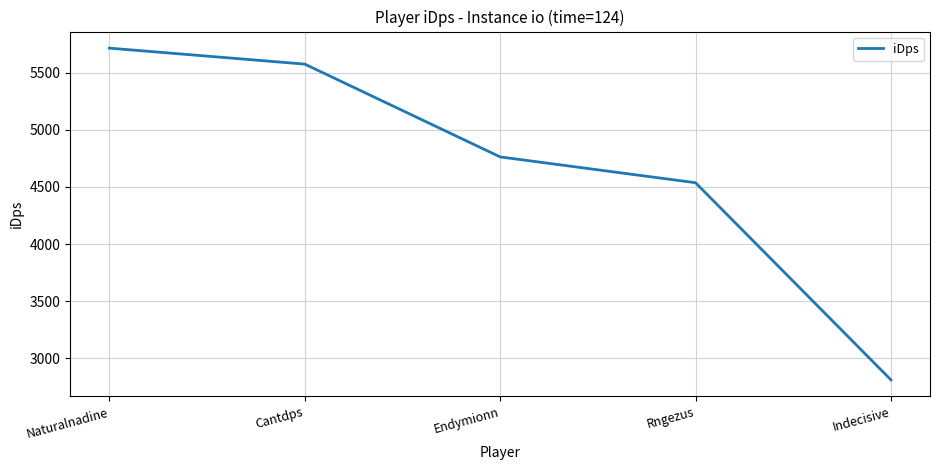

What is the ratio of the value at Naturalnadine to the value at Cantdps?

1.0